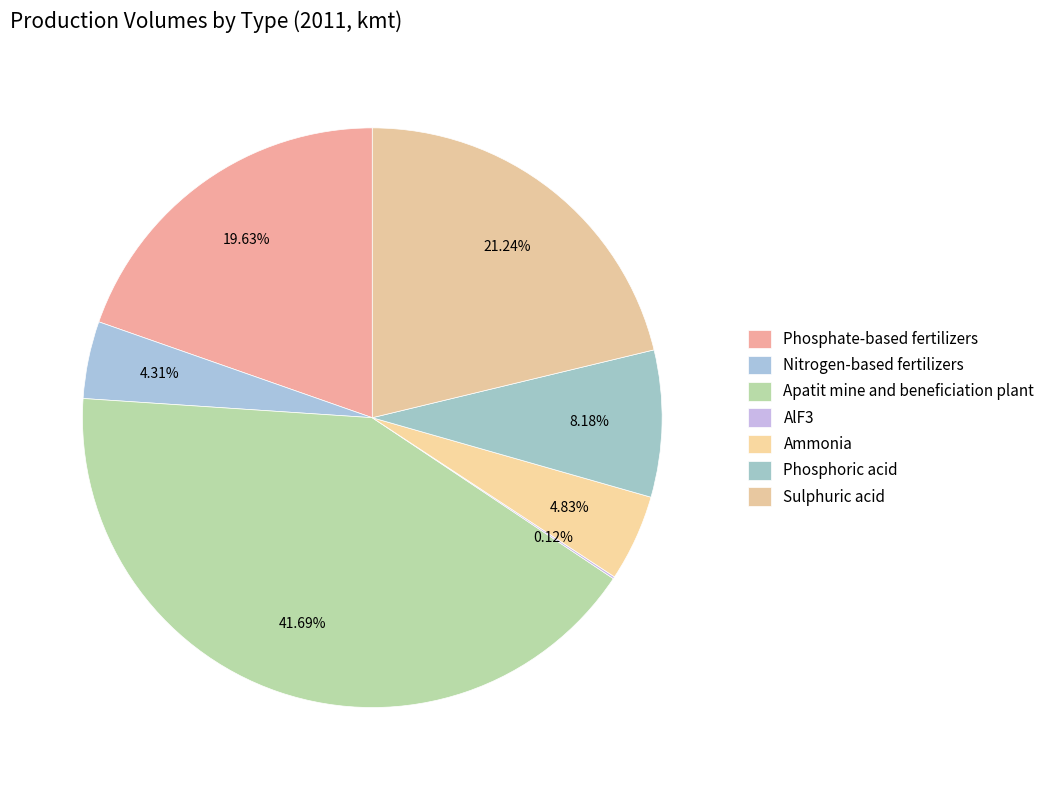

What is the total percentage of Phosphate-based fertilizers and Sulphuric acid?

40.9%